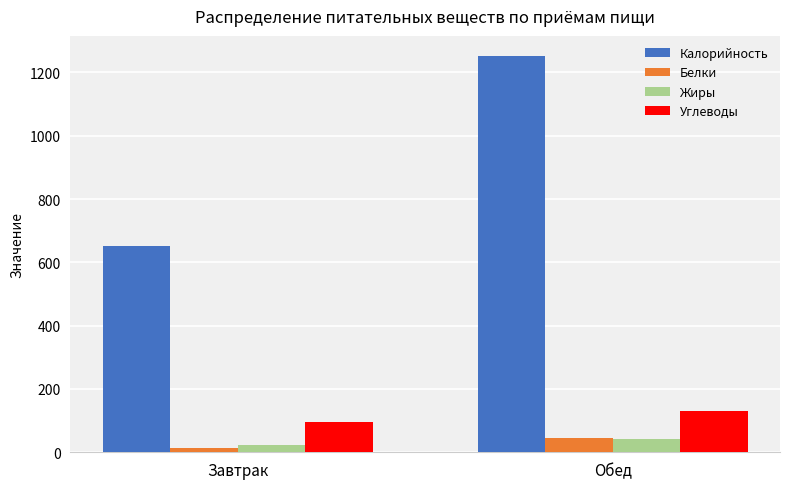

Rank the categories by Калорийность value from lowest to highest.

Завтрак, Обед